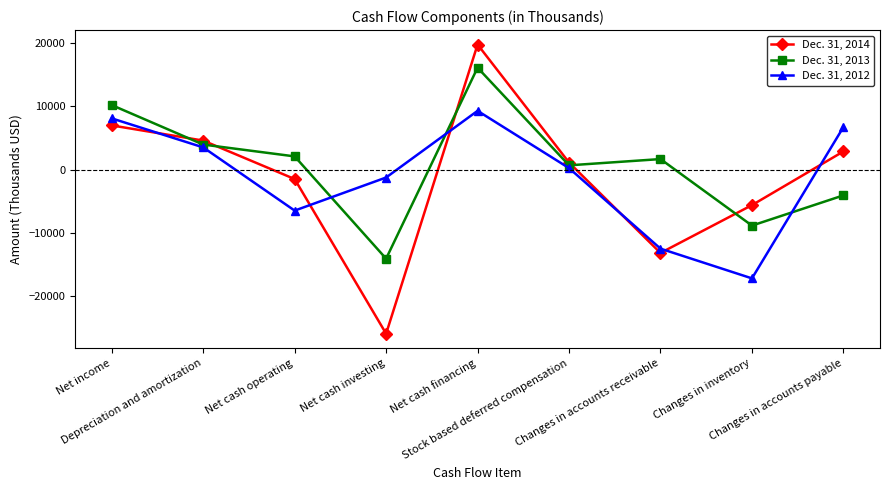

What position from the right is Stock based deferred compensation?

4